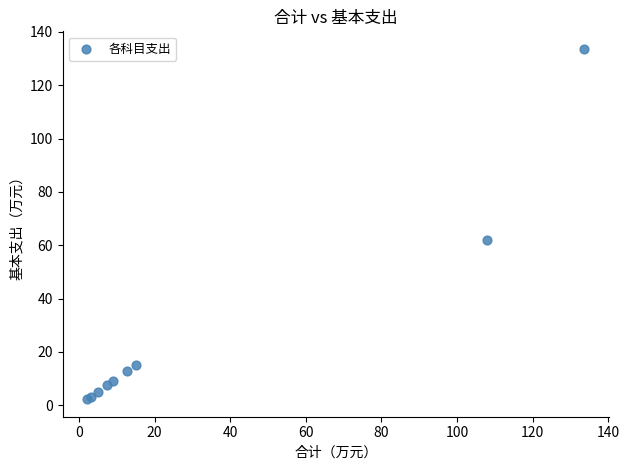

What Y value in the scatter plot is closest to 67?

62.1